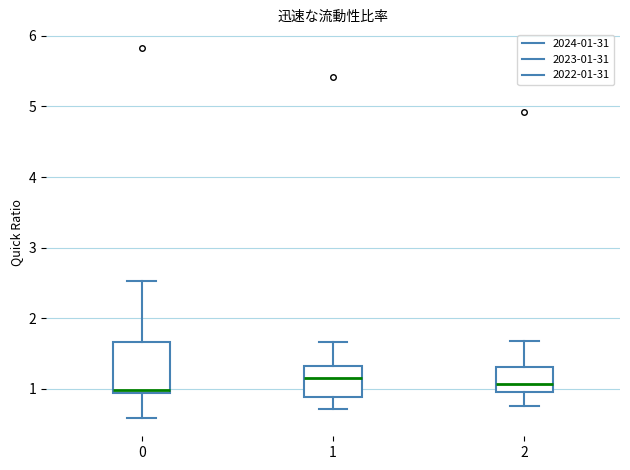

Reading left to right, transcribe this box plot: for each box, give where its median line is, the range the box spans, and where its two whiskers end, as read against the y-axis. The values are not printed on the chart, so give them approximately, as read against the axis.

0: median 1.0, box 0.9 to 1.7, whiskers 0.6 to 2.5
1: median 1.2, box 0.9 to 1.3, whiskers 0.7 to 1.7
2: median 1.1, box 1.0 to 1.3, whiskers 0.8 to 1.7